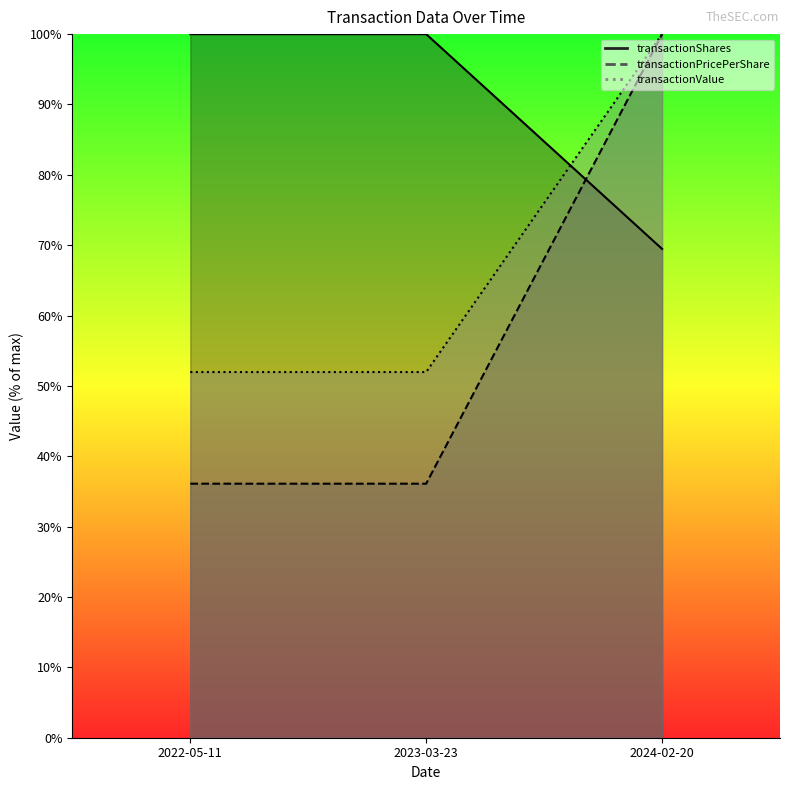

Reading left to right, transcribe all the data shown in this chart.

transactionShares: 2022-05-11=36.1	2023-03-23=36.1	2024-02-20=100.0
transactionPricePerShare: 2022-05-11=100.0	2023-03-23=100.0	2024-02-20=69.5
transactionValue: 2022-05-11=52.0	2023-03-23=52.0	2024-02-20=100.0